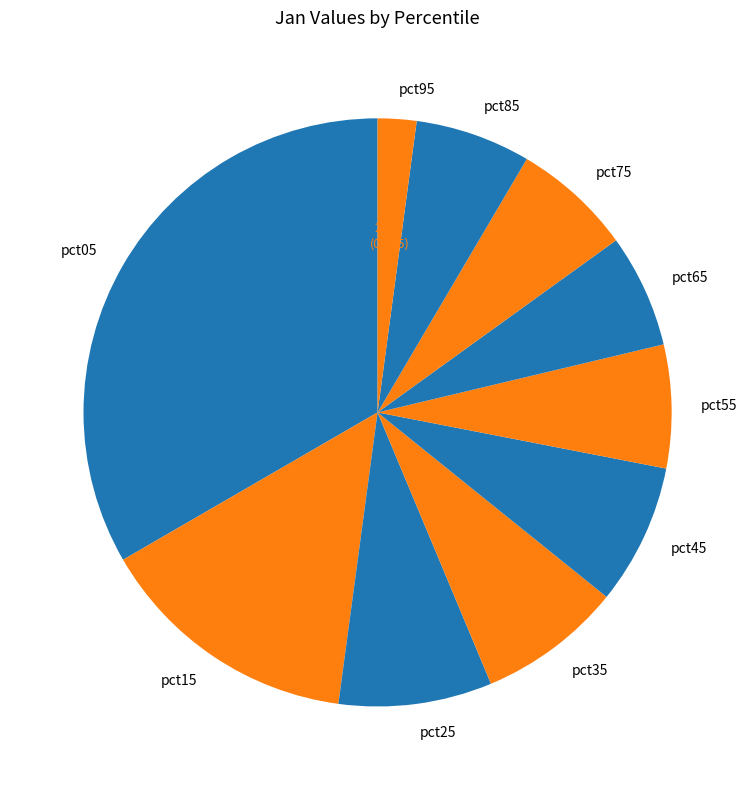

Which category has the biggest portion of the pie?

pct05